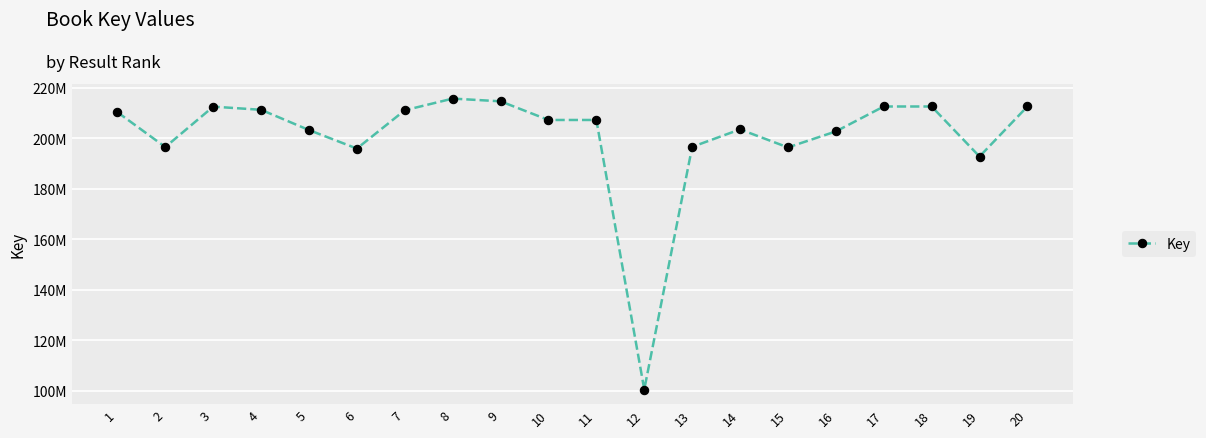

The chart shows a value of 341684684 at 1. True or false?

False